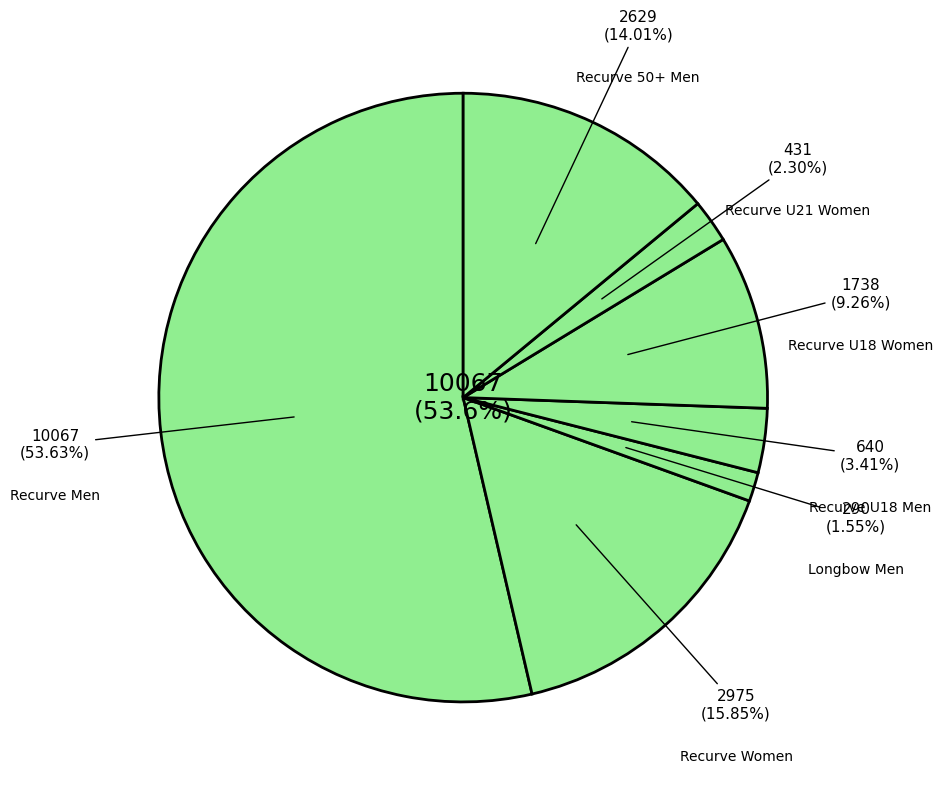

What is the largest slice in the pie chart?

Recurve Men